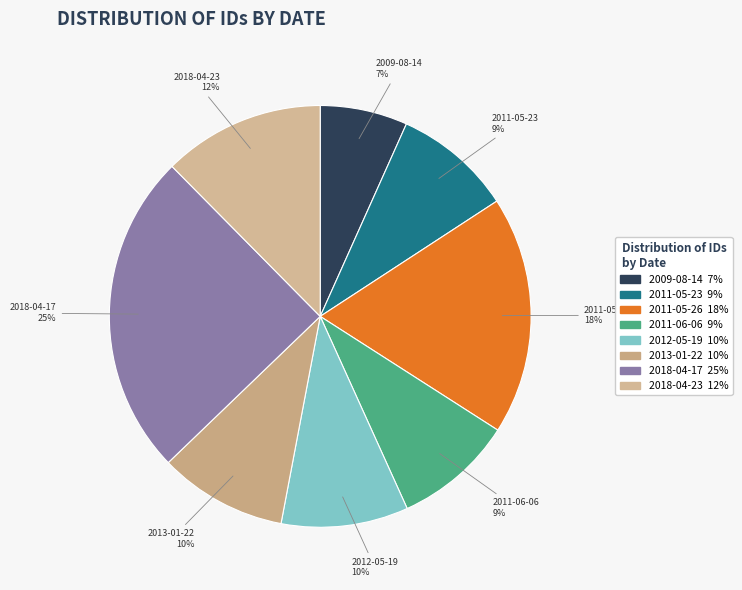

What is the smallest slice in the pie chart?

2009-08-14